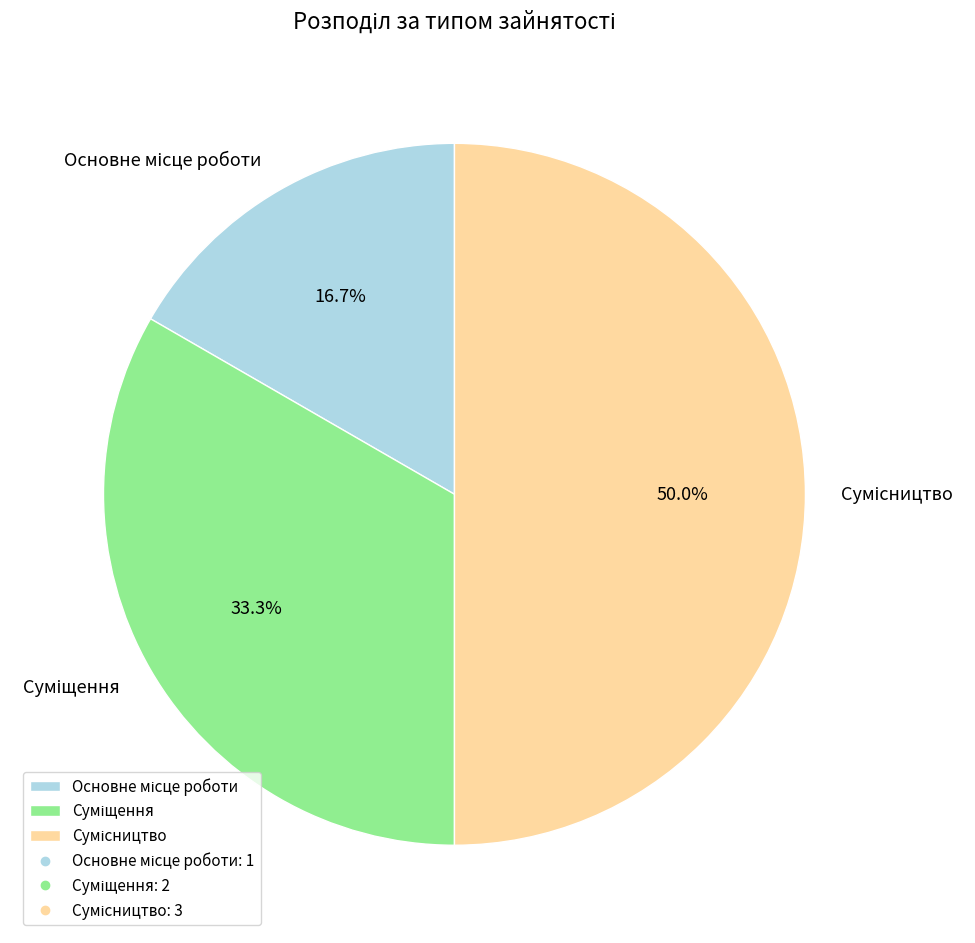

Is Суміщення the majority of the pie?

No